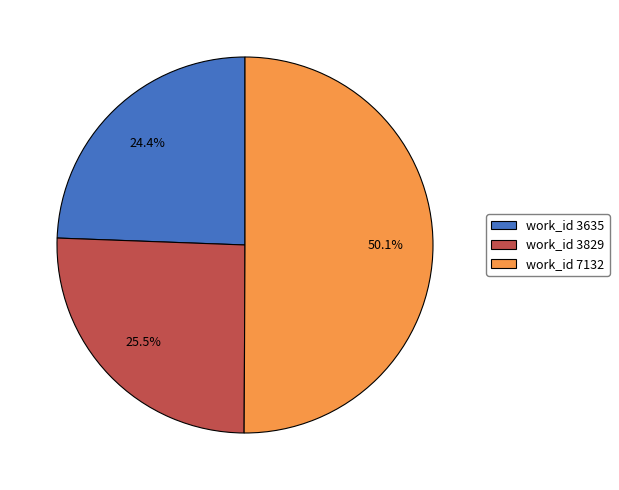

To the nearest percent, what is the difference between the largest and smallest slice percentages?

26%